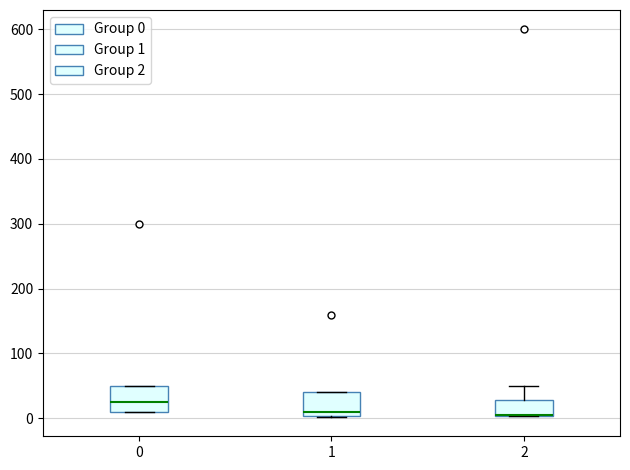

Where is the upper edge of the box at x = 2 on the y-axis? The values are not printed on the chart, so give them approximately, as read against the axis.

30